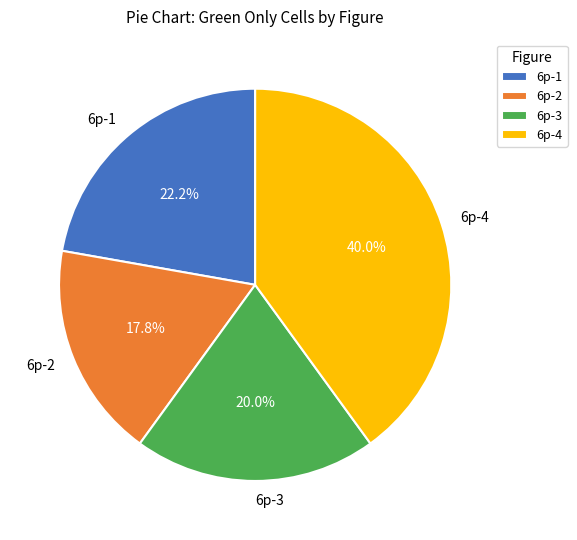

How many segments does this pie chart have?

4